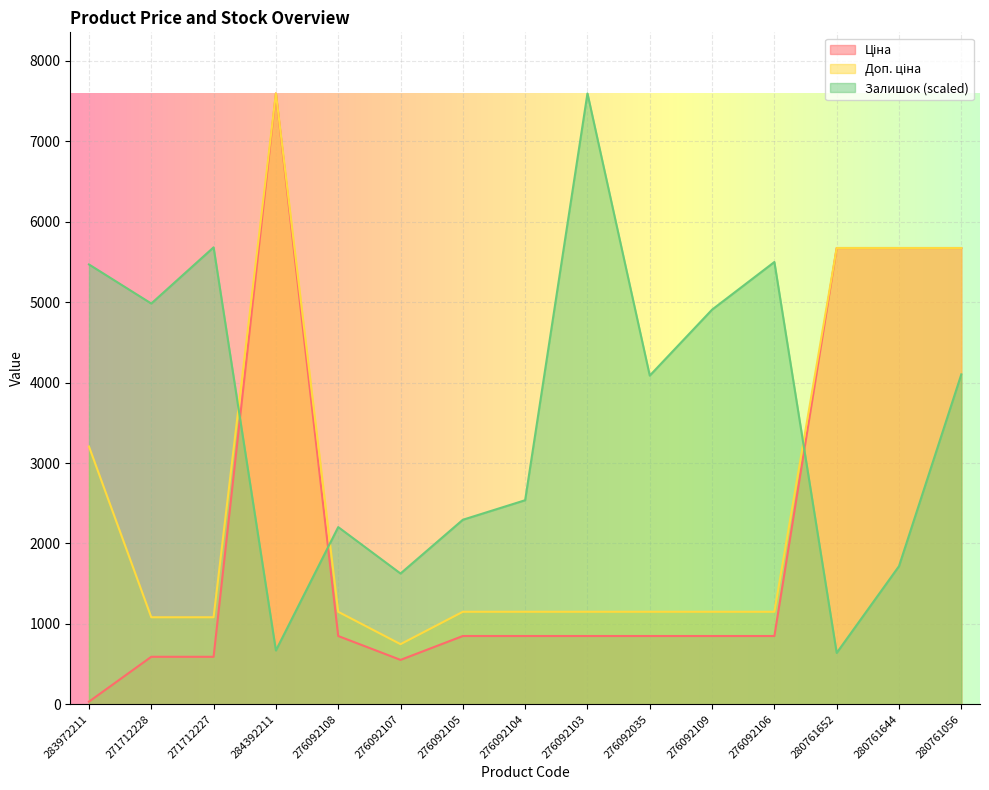

At which category is the sum across all series the highest?

284392211